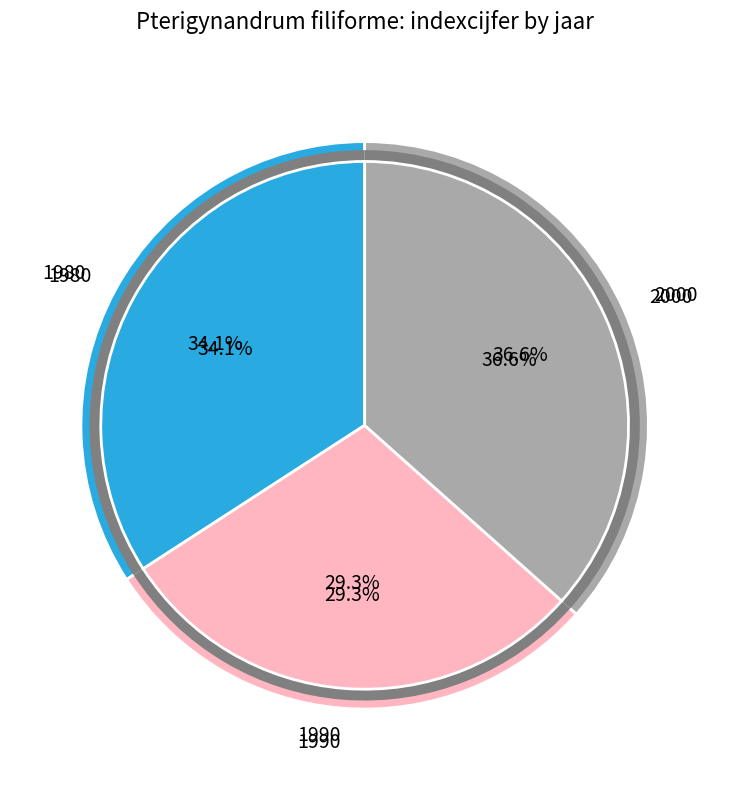

Is there any slice that represents more than half of the pie?

No